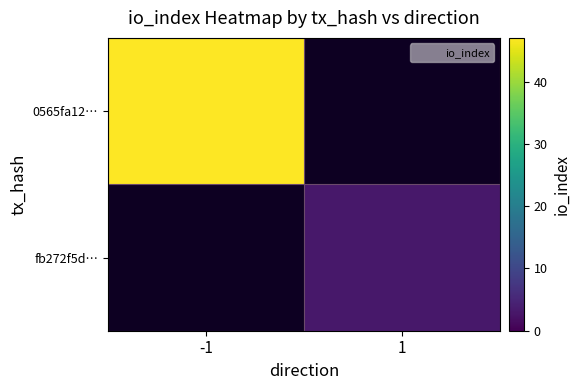

How many data points does each series have?

2